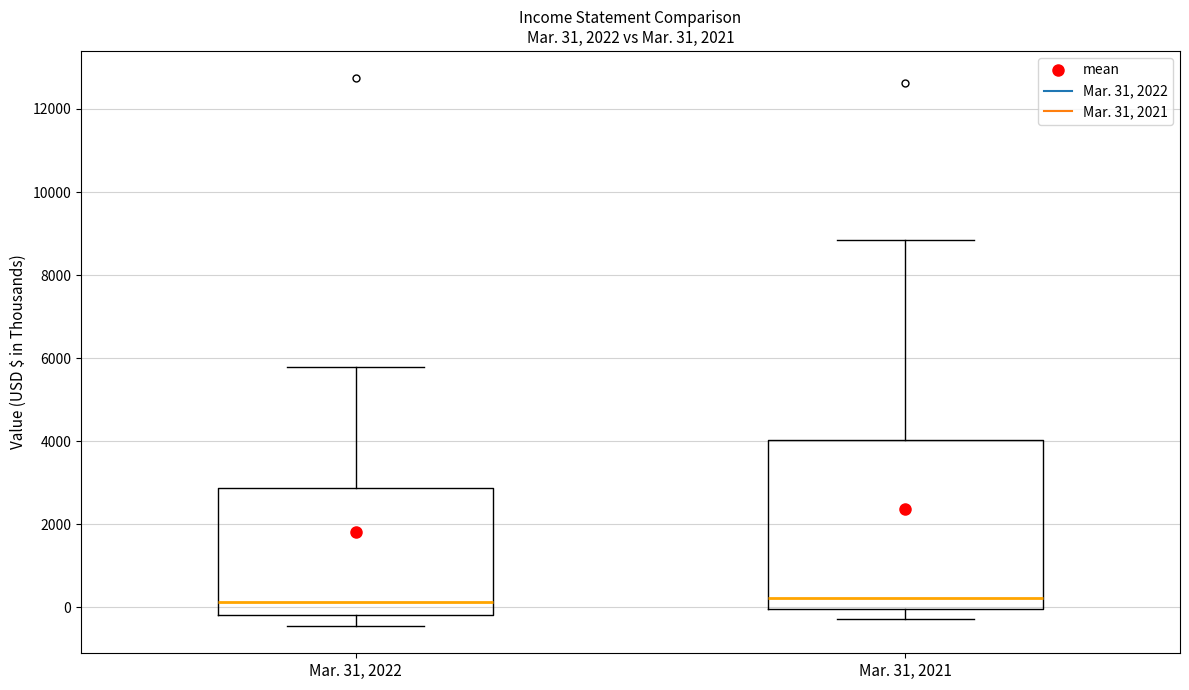

Which box is the tallest, from its lower edge to its upper edge?

Mar. 31, 2021